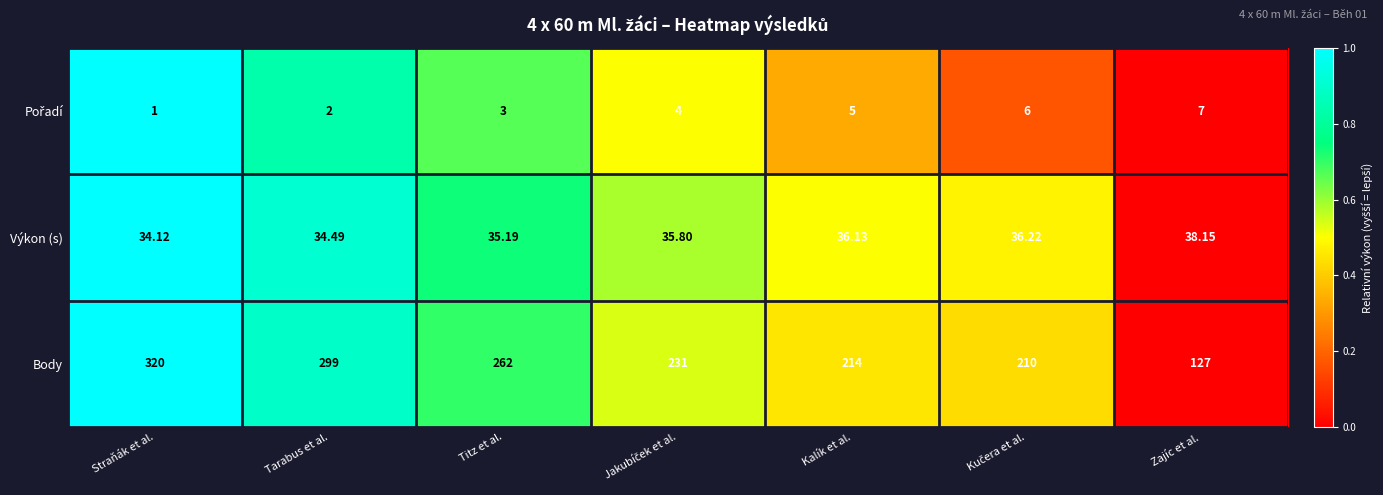

Which label corresponds to the largest value in the chart?

Straňák et al.